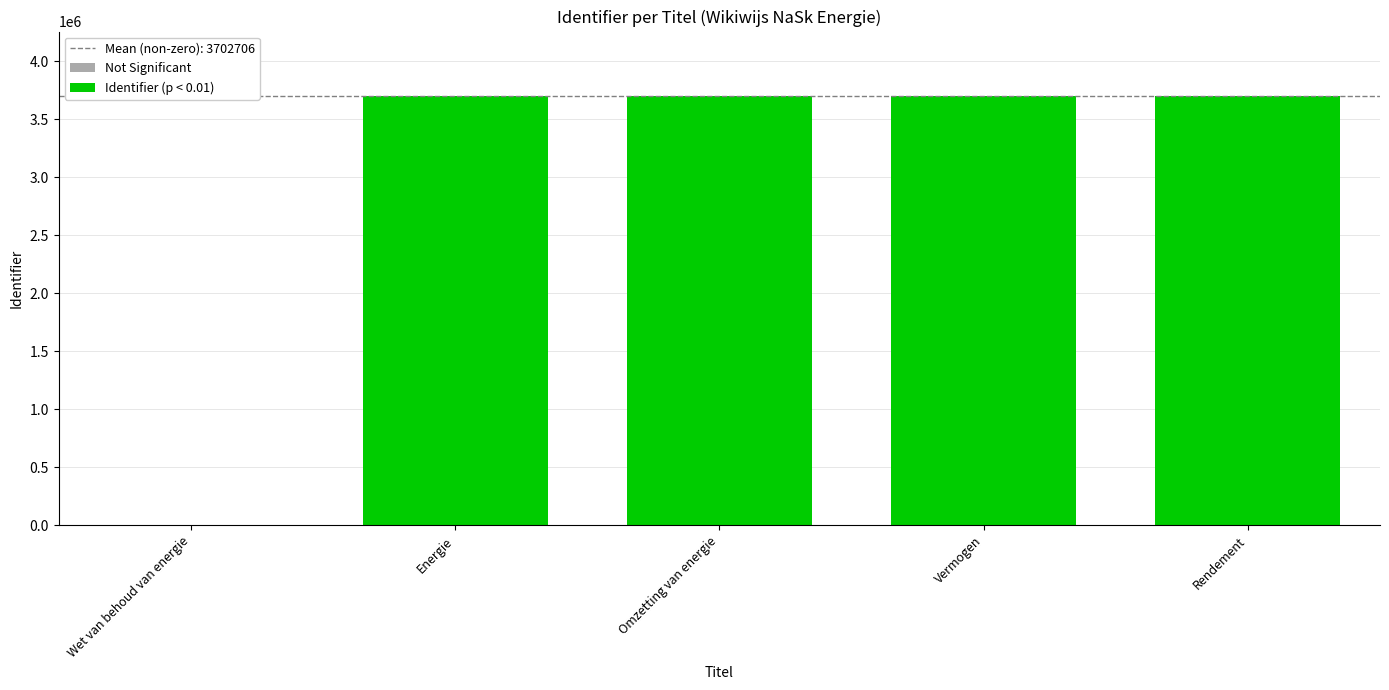

What is the label of the 5th bar from the left?

Rendement